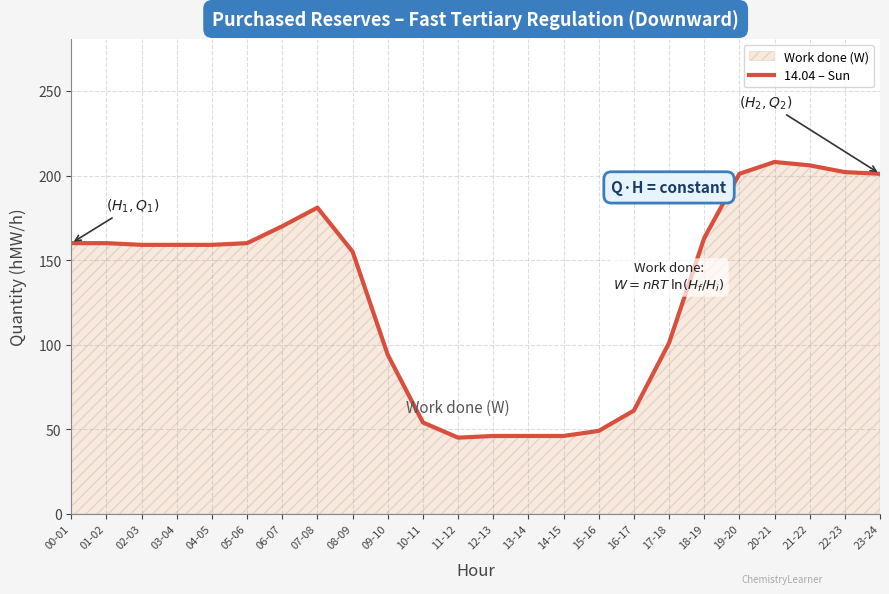

What position from the left is 15-16?

16